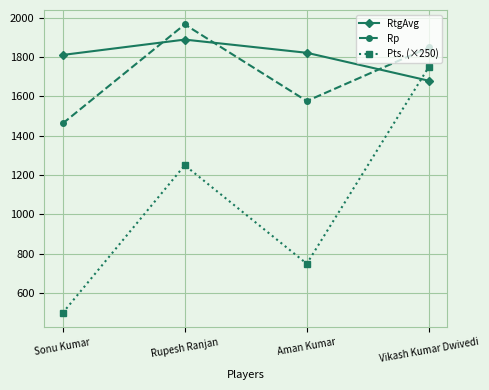

What is the sum of all RtgAvg values?

7198